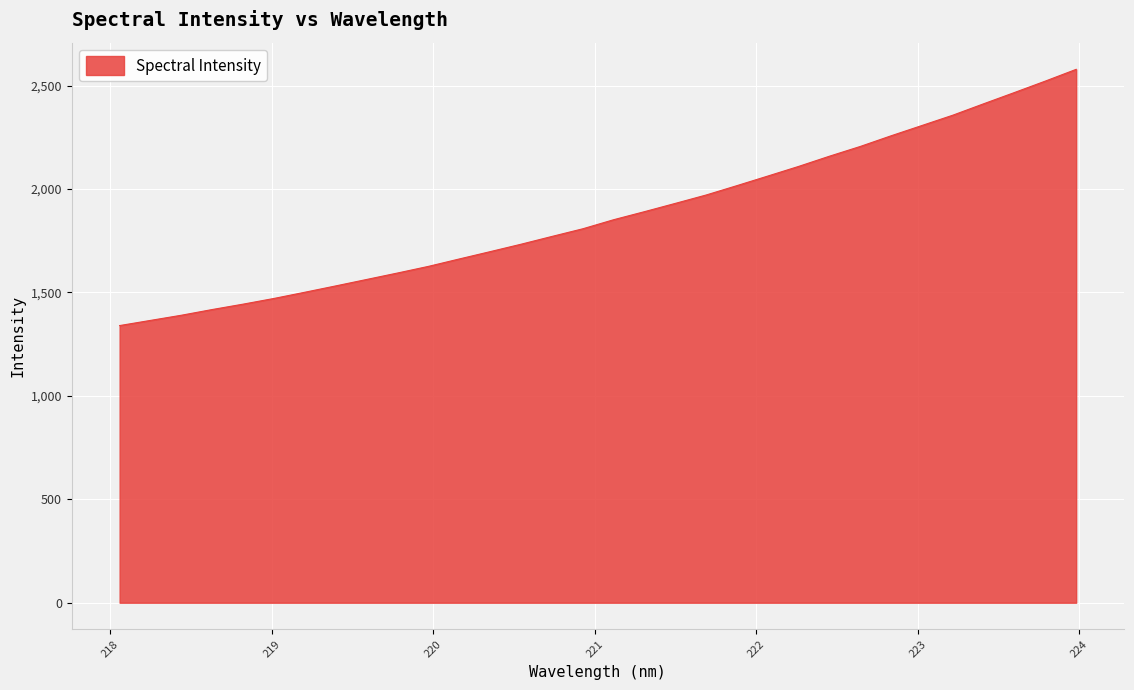

How many lines are shown in the chart?

1